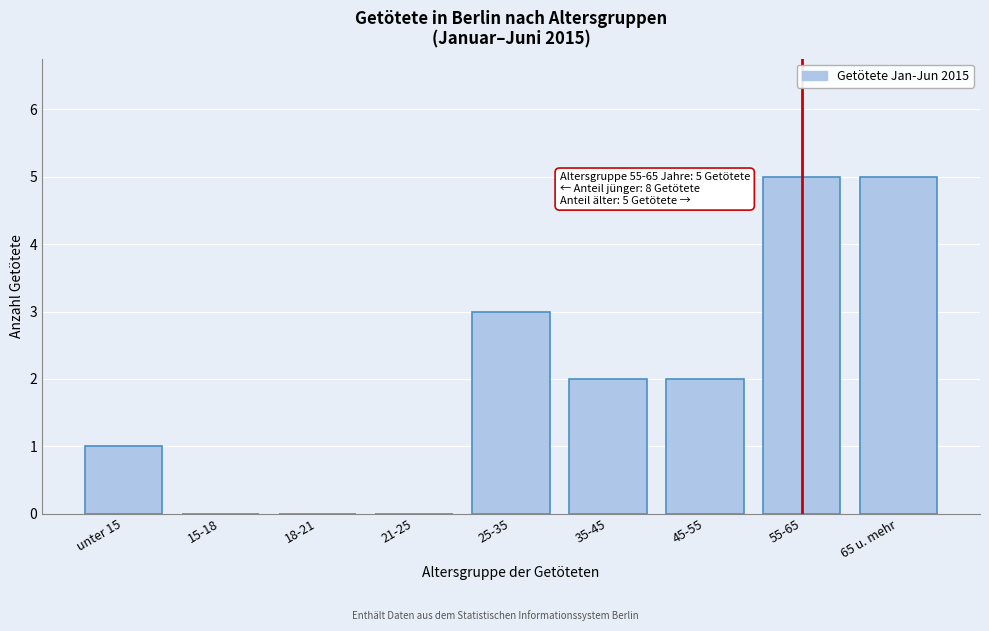

Reading left to right, extract all data points from this chart.

unter 15=1	15-18=0	18-21=0	21-25=0	25-35=3	35-45=2	45-55=2	55-65=5	65 u. mehr=5